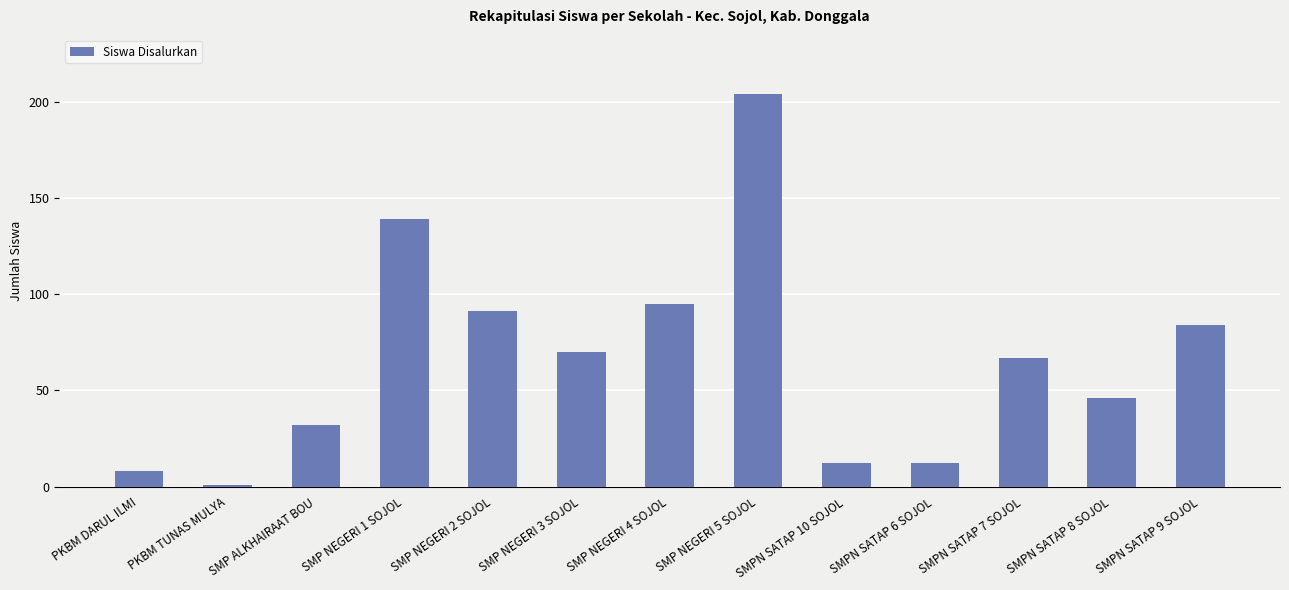

Between SMPN SATAP 9 SOJOL and SMPN SATAP 10 SOJOL, which is larger?

SMPN SATAP 9 SOJOL